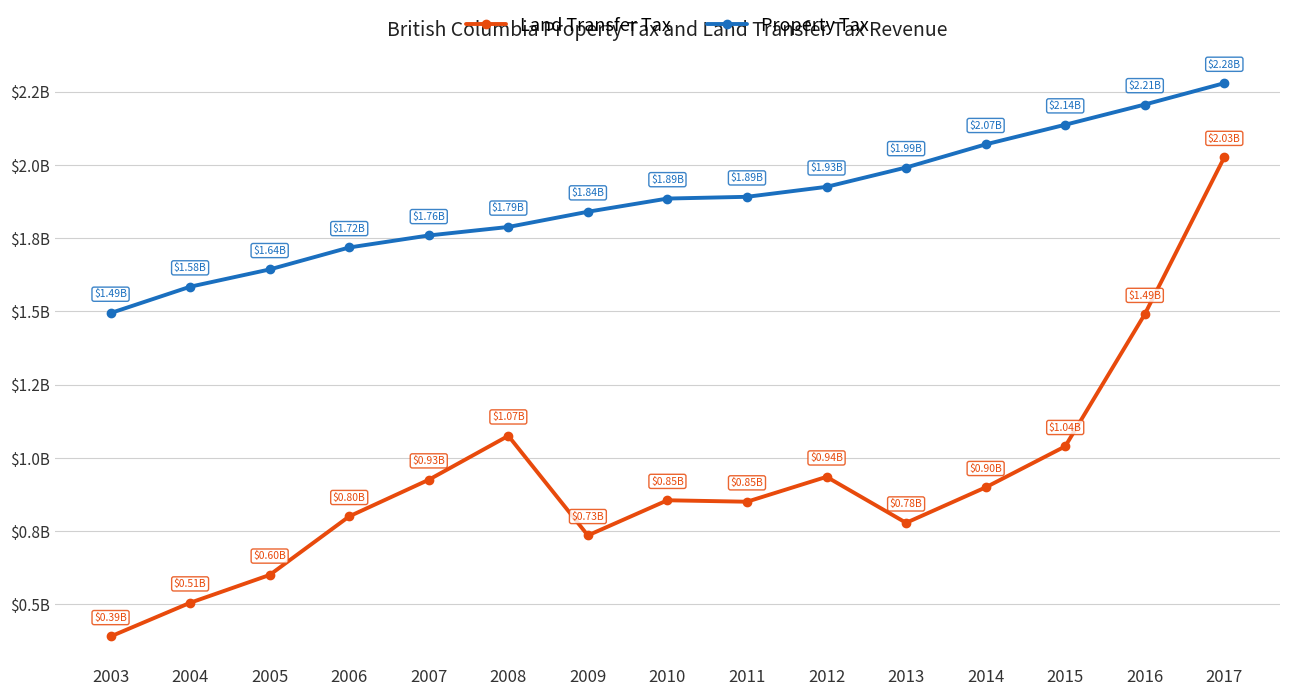

Is this an area chart (filled region under the line)?

No